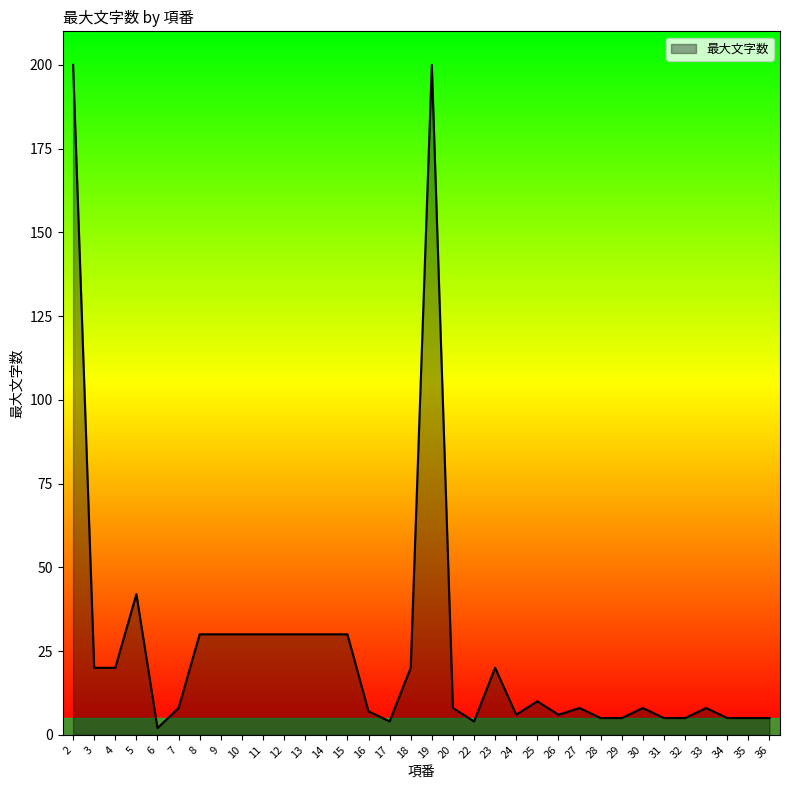

What is the change in value from 15 to 25?

-20